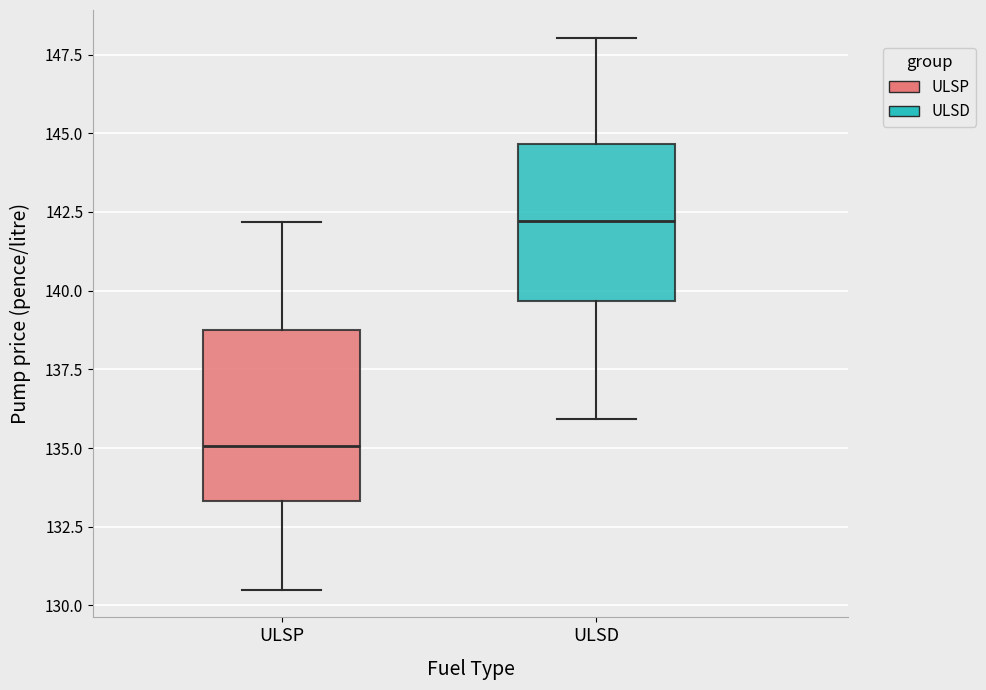

Reading left to right, read every box against the y-axis: the position of its median line, the range the box covers, and the ends of its whiskers. The values are not printed on the chart, so give them approximately, as read against the axis.

ULSP: median 135.0, box 133.5 to 139.0, whiskers 130.5 to 142.0
ULSD: median 142.0, box 139.5 to 144.5, whiskers 136.0 to 148.0